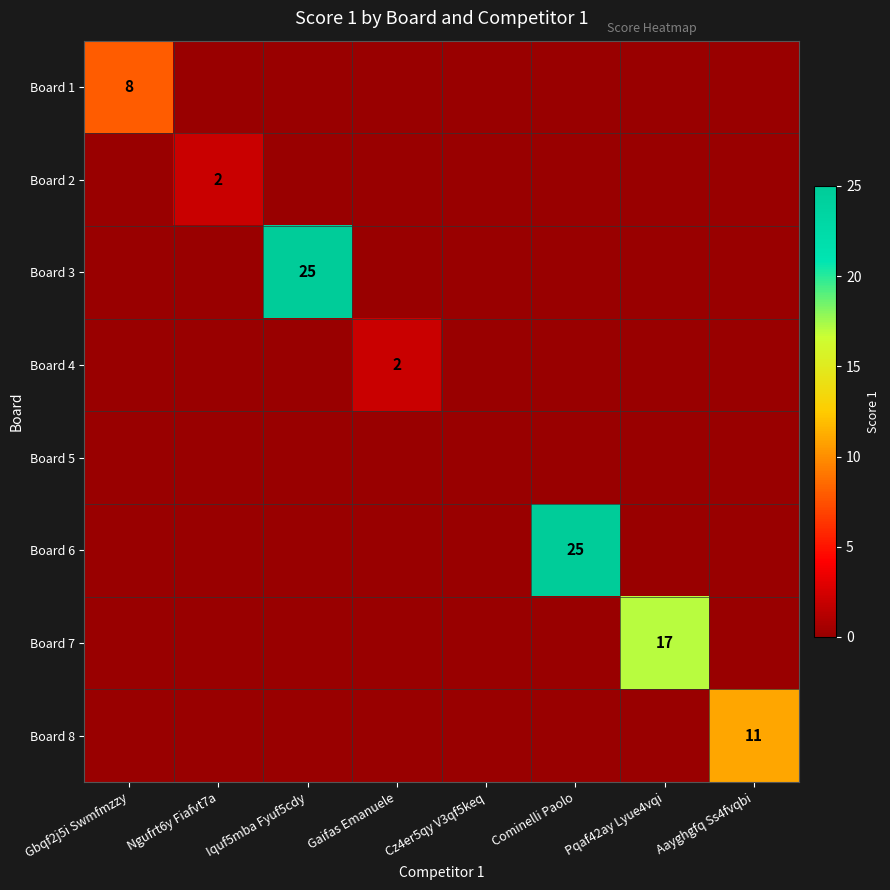

What is the total value across all series at Pqaf42ay Lyue4vqi?

17